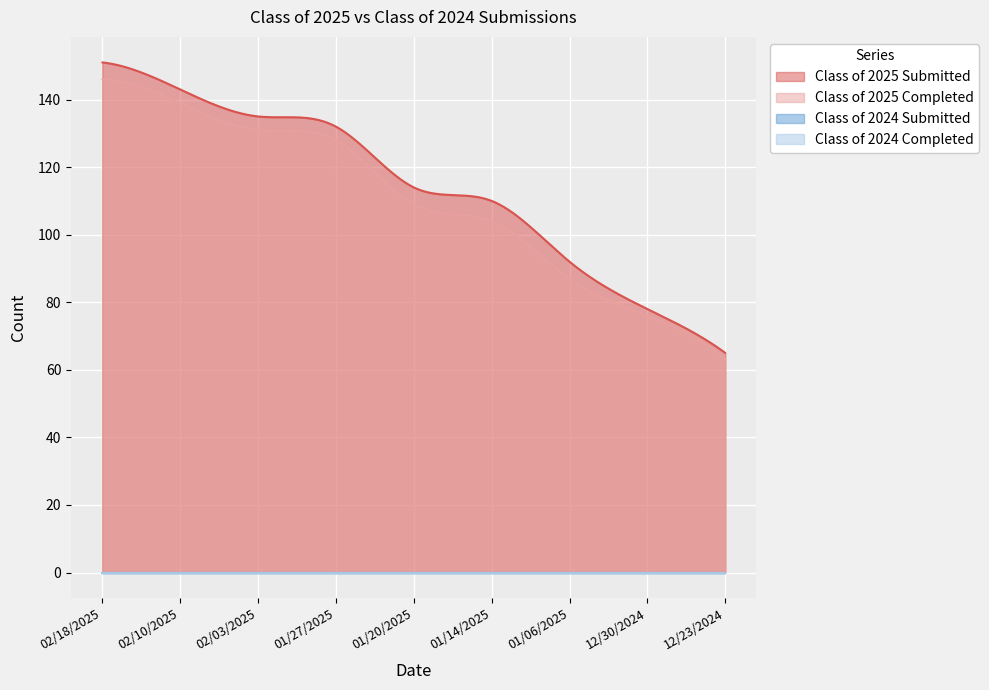

What position from the right is 01/14/2025?

4